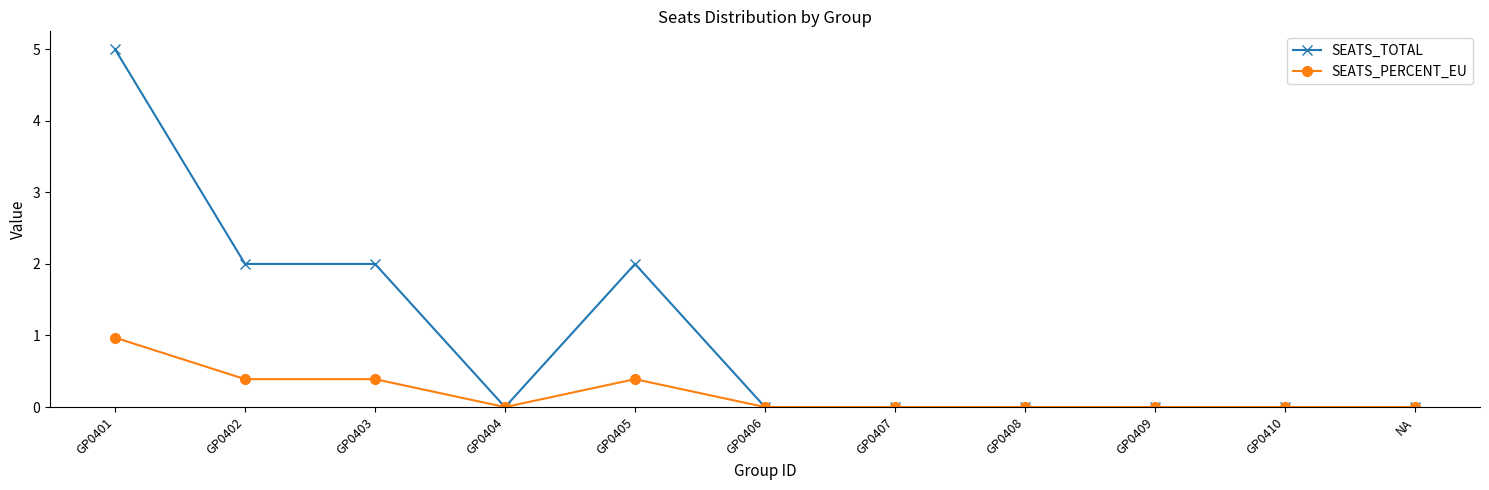

Which label corresponds to the largest value in the chart?

GP0401